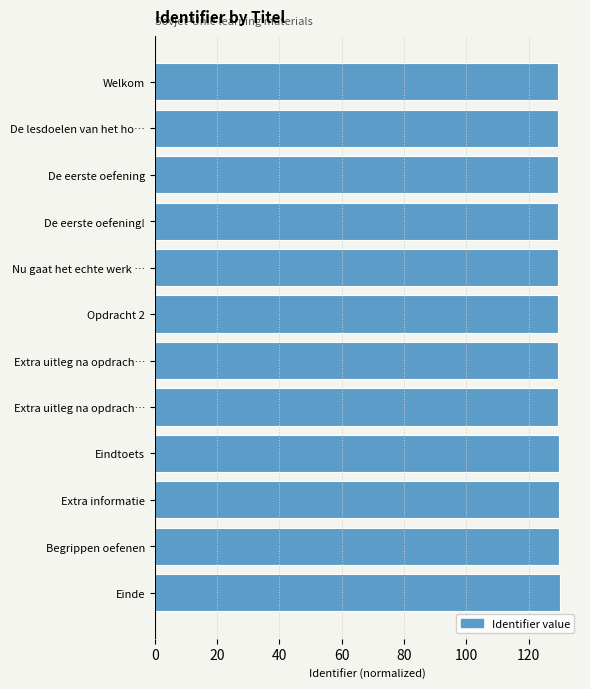

How many bars are there in total?

12